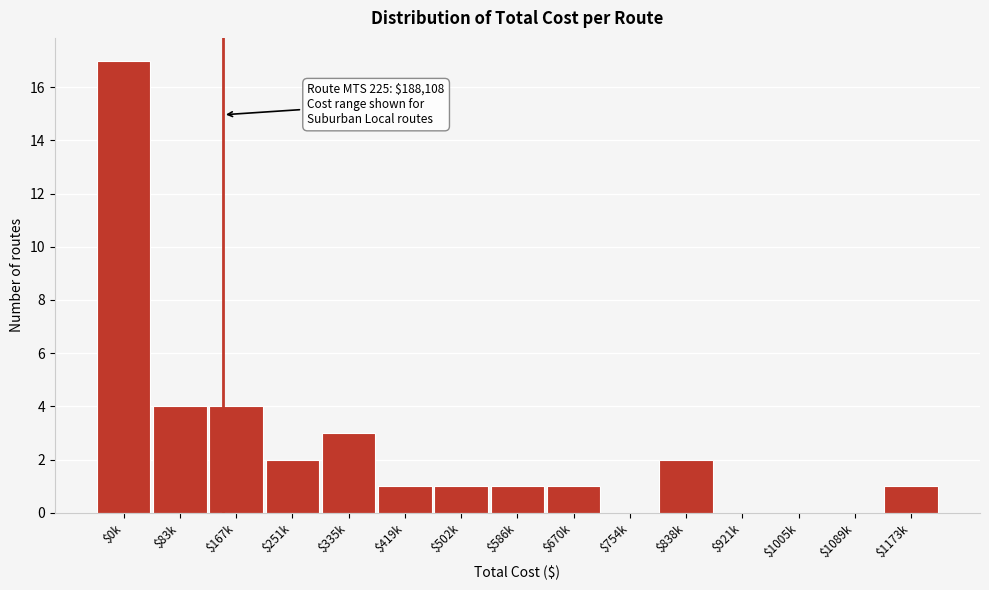

What is the sum of all values?

37